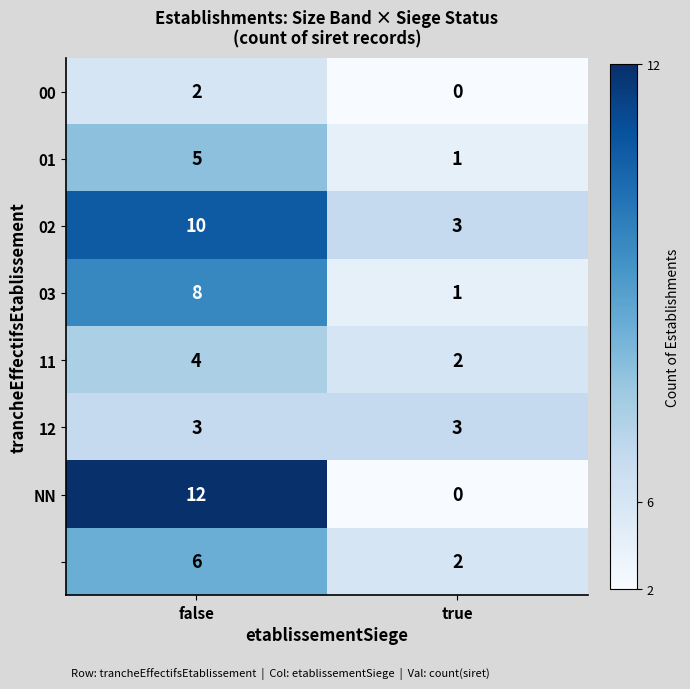

What is the maximum value shown in the chart?

12